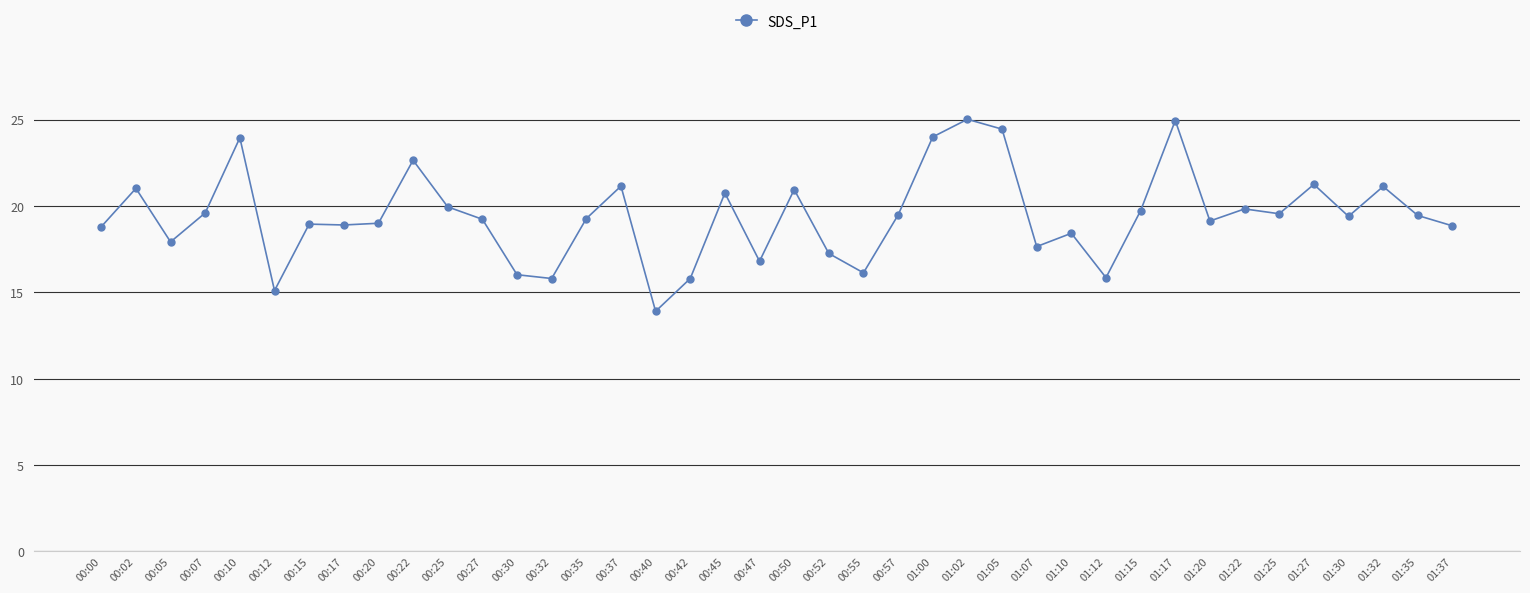

Does the chart display data point markers on the line(s)?

Yes